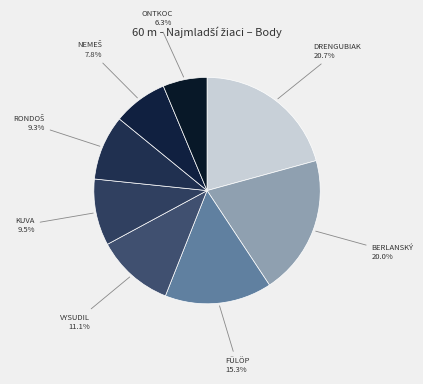

How many segments does this pie chart have?

8